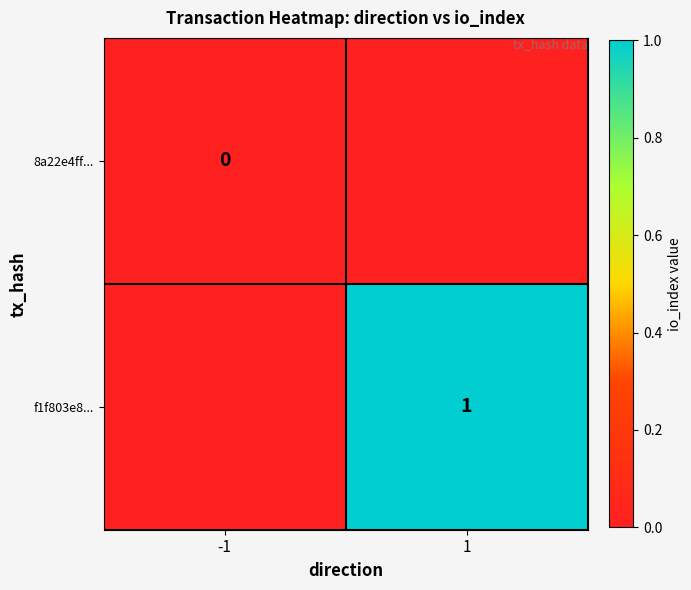

Is the value of 8a22e4ff... at -1 greater than the value of f1f803e8... at 1?

No